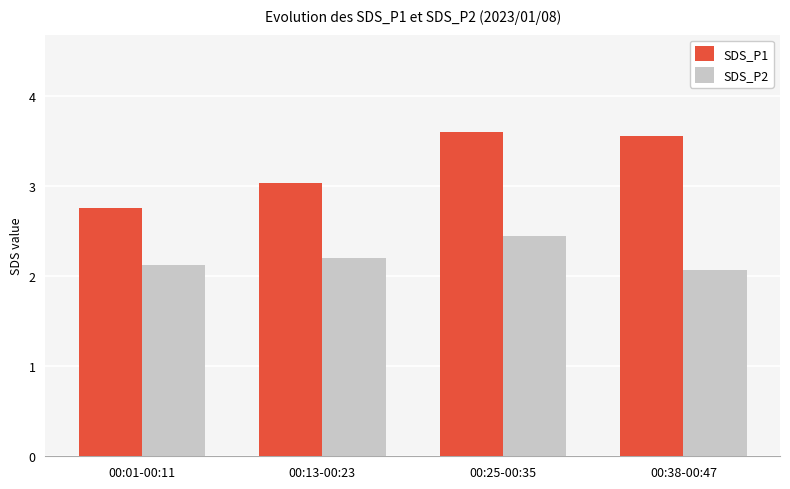

What are all the series names shown in the legend?

SDS_P1, SDS_P2